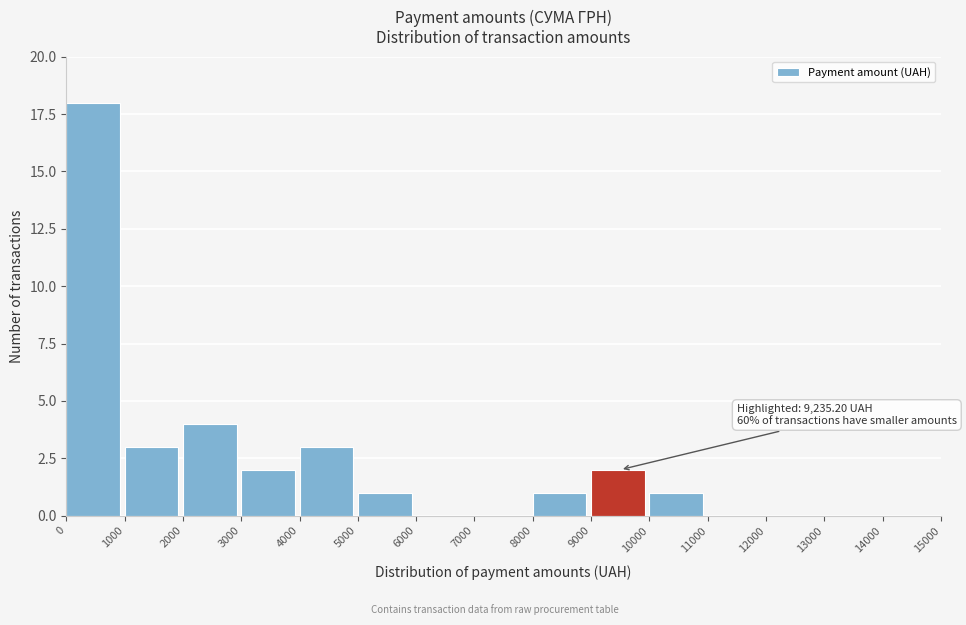

Over which range of the x-axis is the bar tallest?

0 to 1000